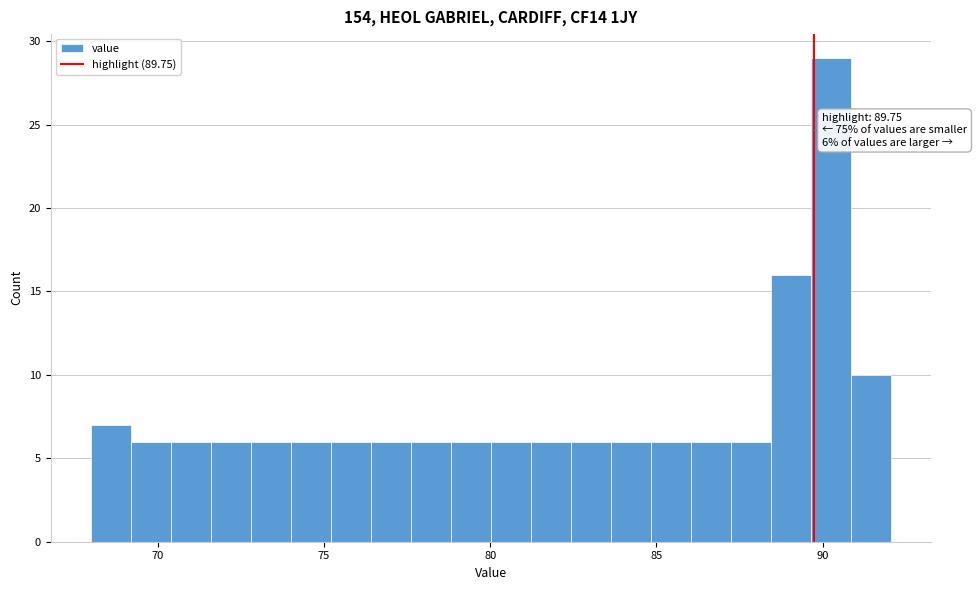

Read against the x-axis, roughly where is the centre of the tallest bar?

90.0